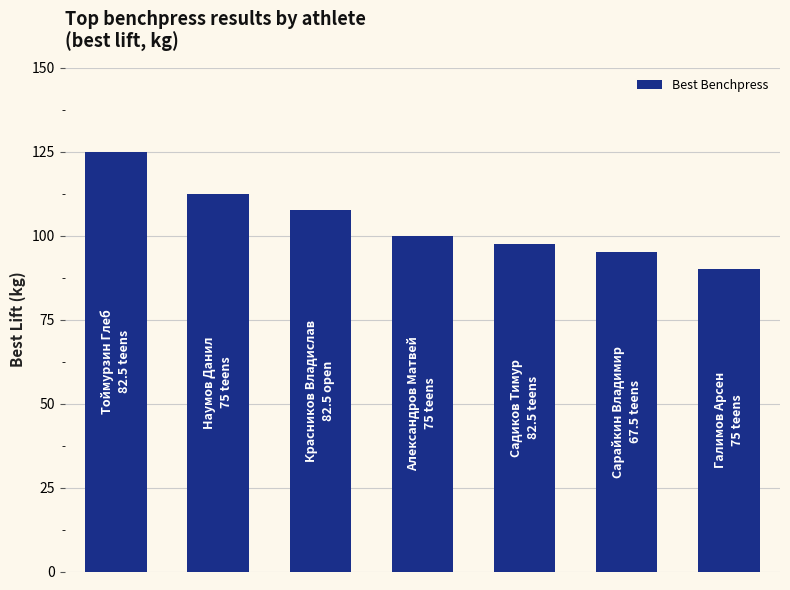

Reading left to right, what are all the values shown in this chart?

125.0	112.5	107.5	100.0	97.5	95.0	90.0